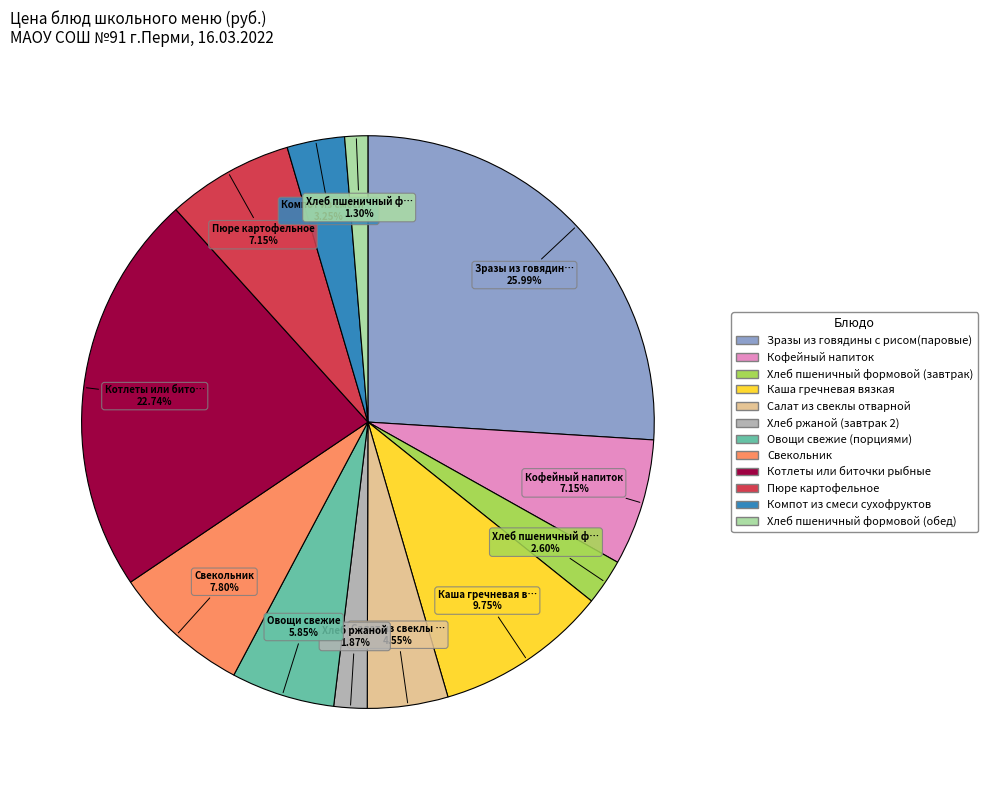

What is the smallest slice in the pie chart?

Хлеб пшеничный формовой (обед)